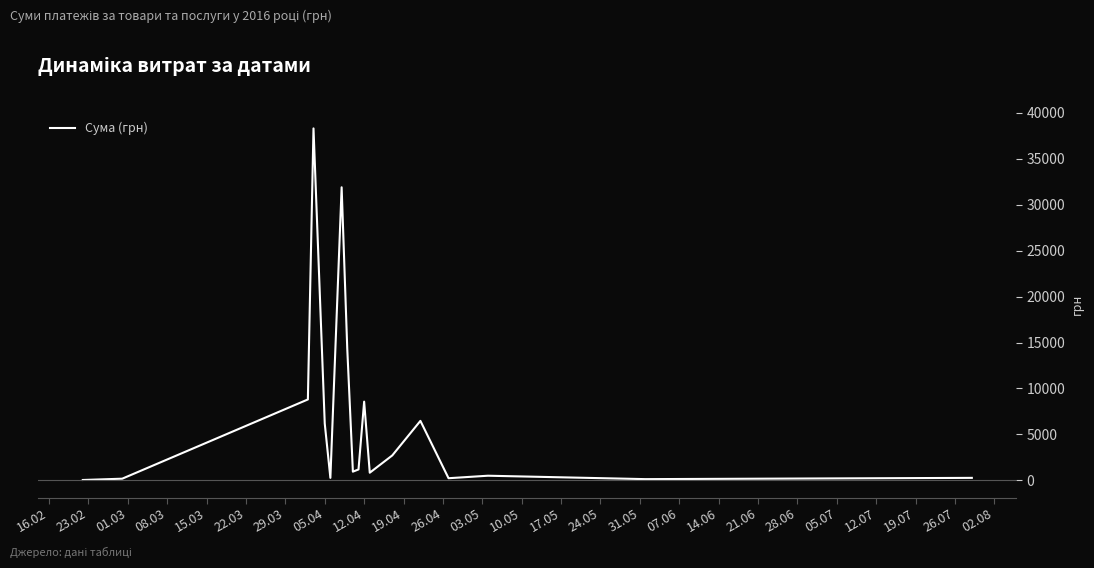

What is the maximum value shown in the chart?

38303.0